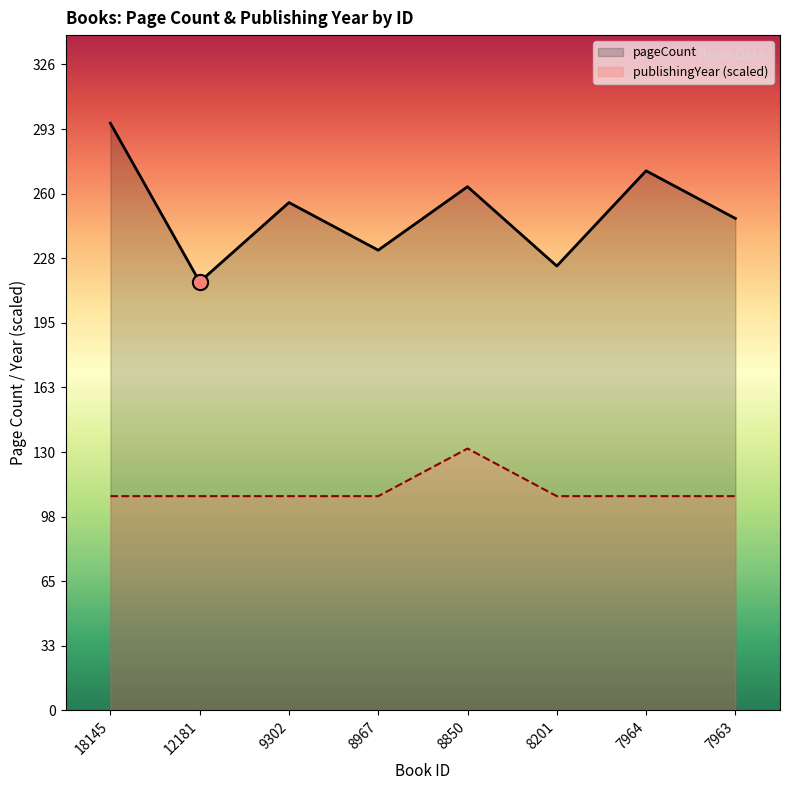

Is the value of pageCount at 18145 greater than the value of publishingYear (scaled) at 8850?

Yes